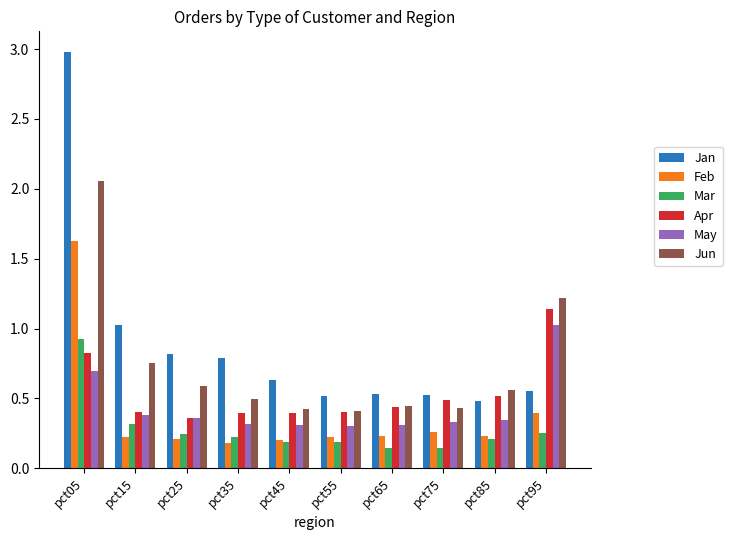

How many series are shown in this chart?

6